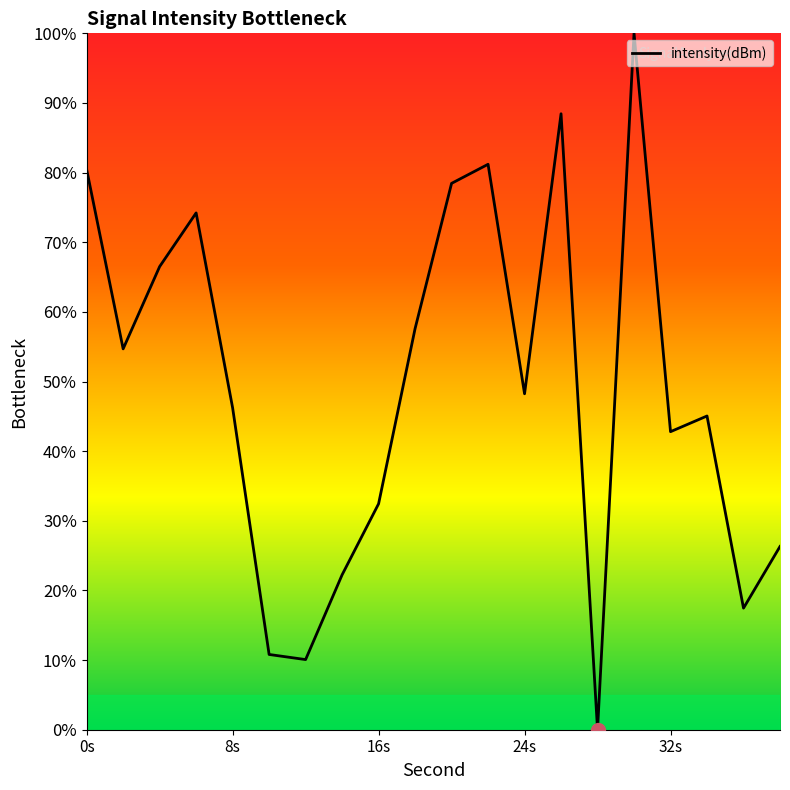

What is the greatest value displayed?

100.0